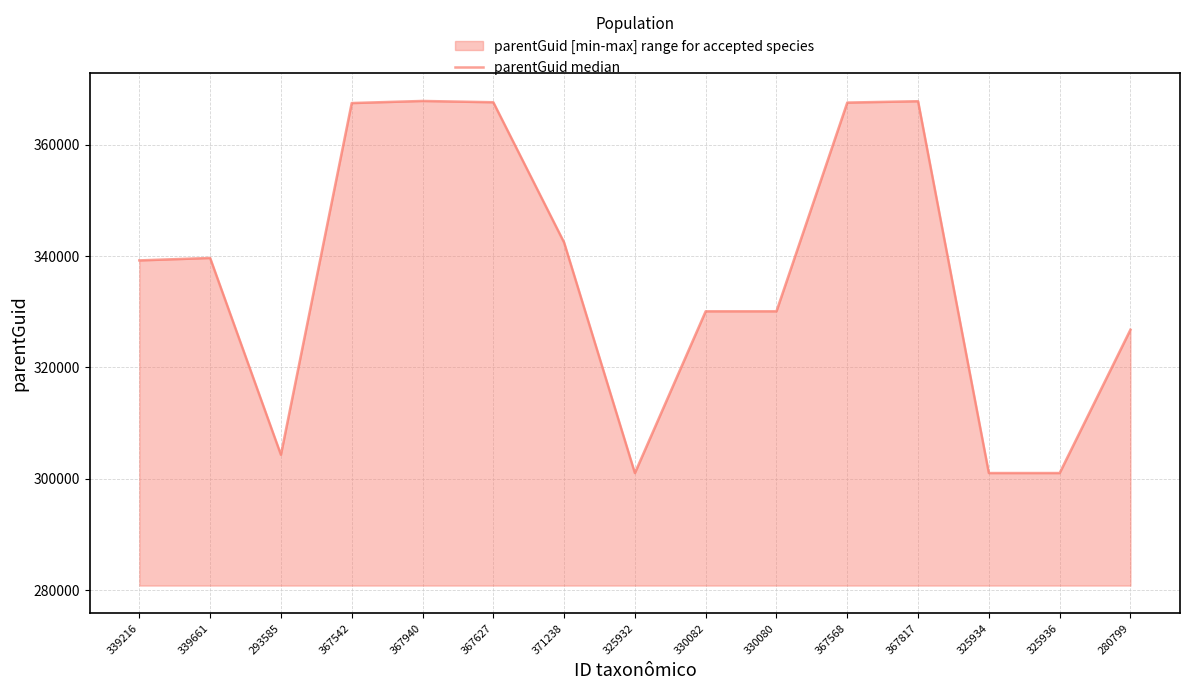

What is the minimum value shown in the chart?

301013